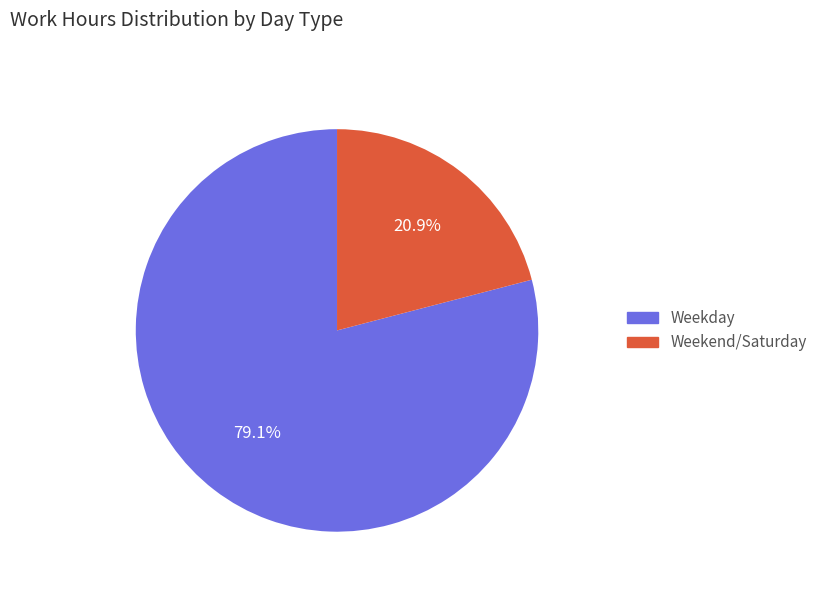

To the nearest percent, what is the average slice percentage?

50%